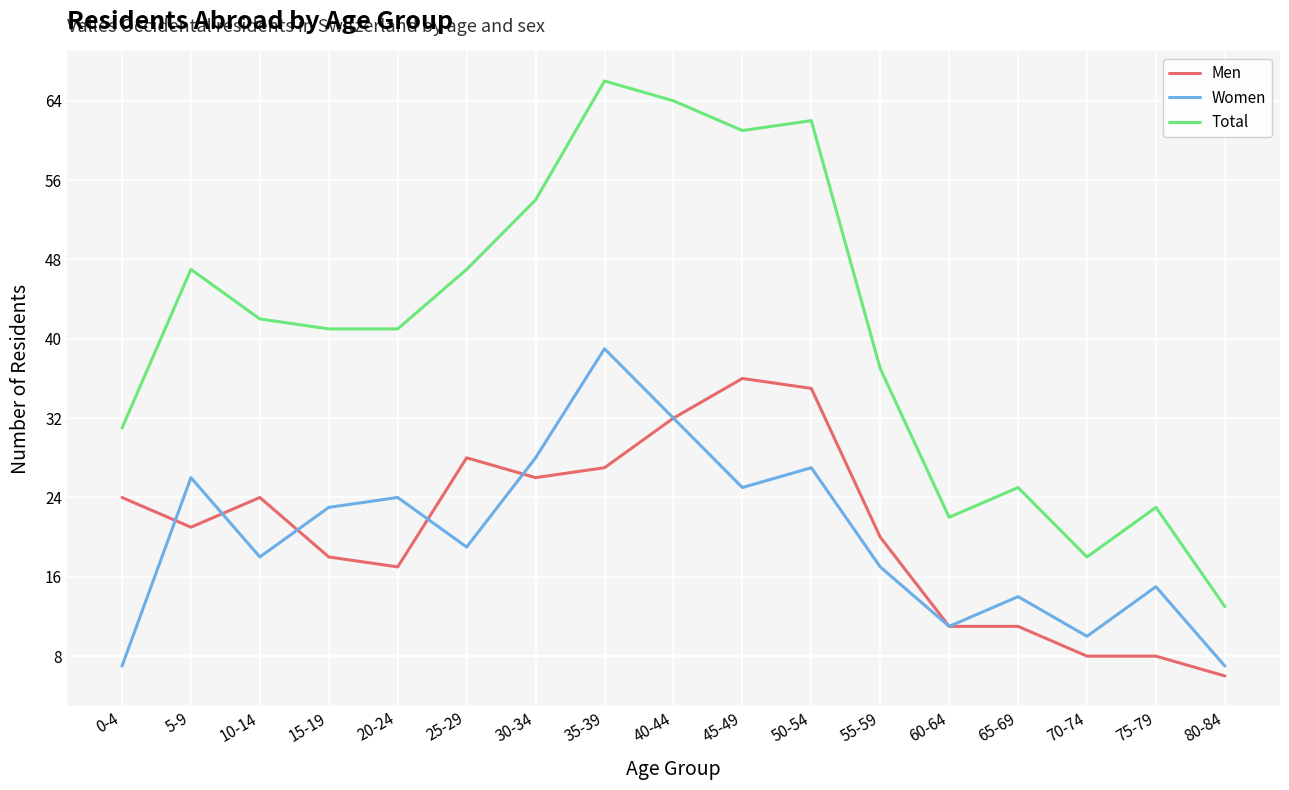

Is the value of Women at 10-14 greater than the value of Total at 0-4?

No